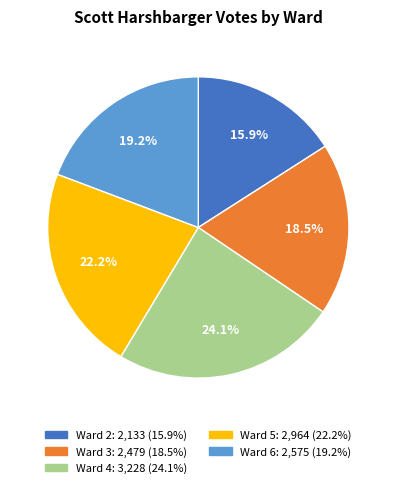

How many slices are in this pie chart?

5